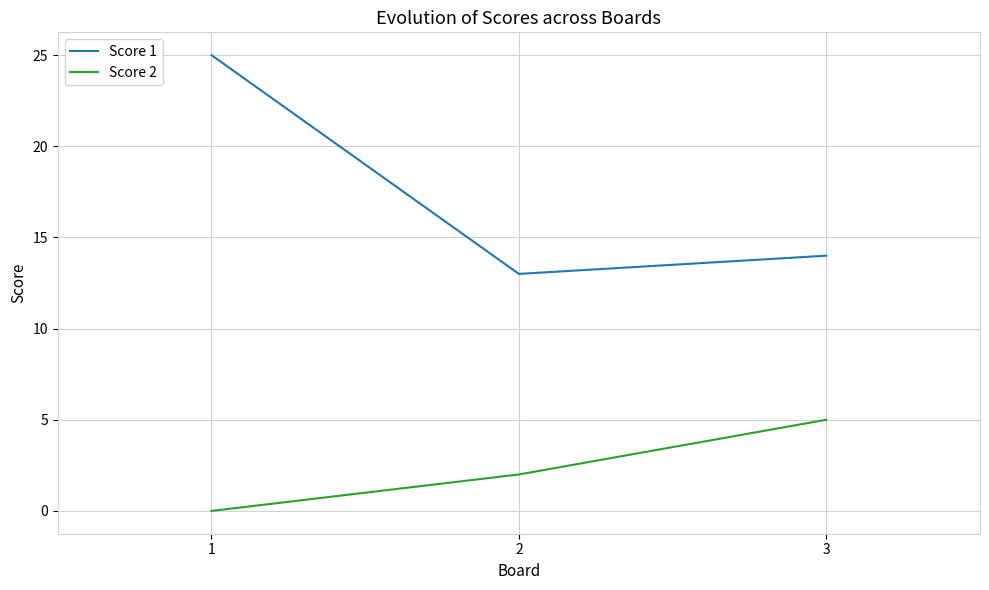

What is the sum of all Score 1 values?

52